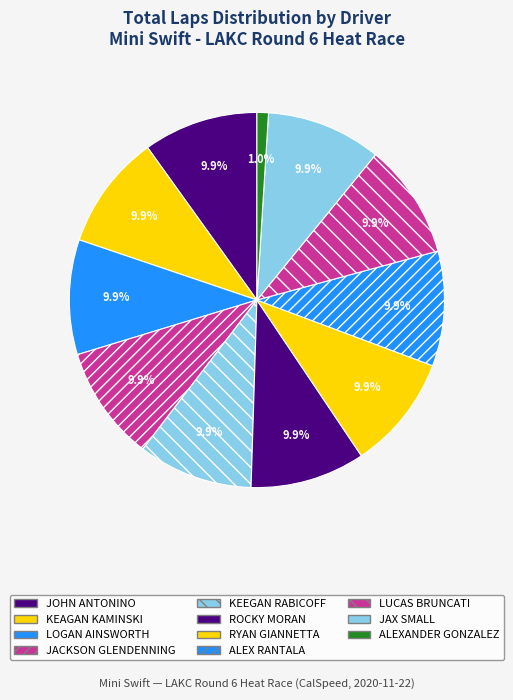

How many slices are in this pie chart?

11